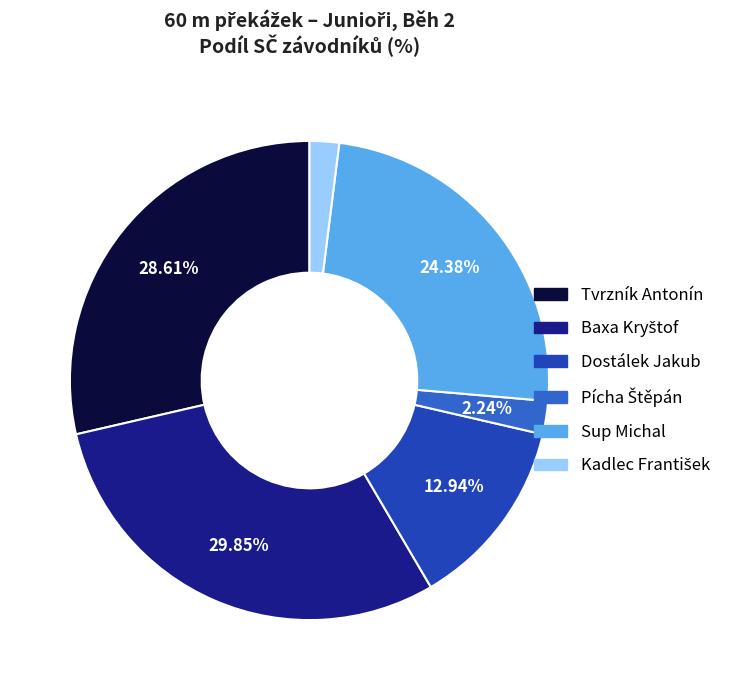

Is there a majority slice in this chart?

No